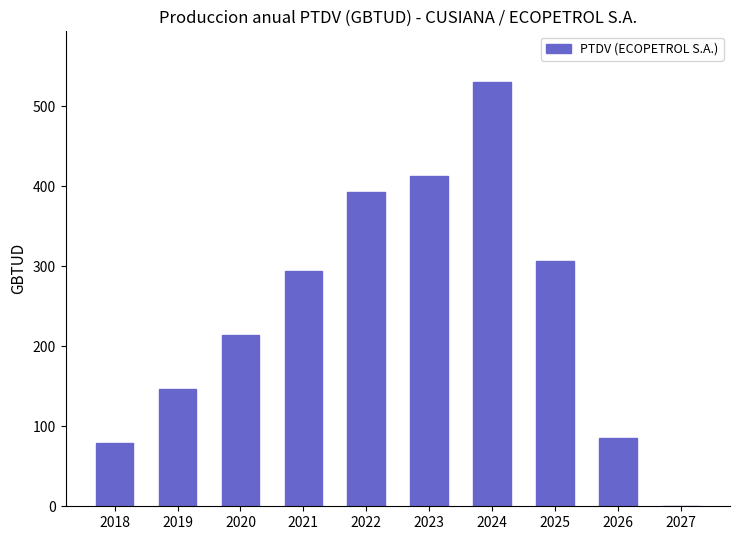

The value at 2018 is 105.7. True or false?

False